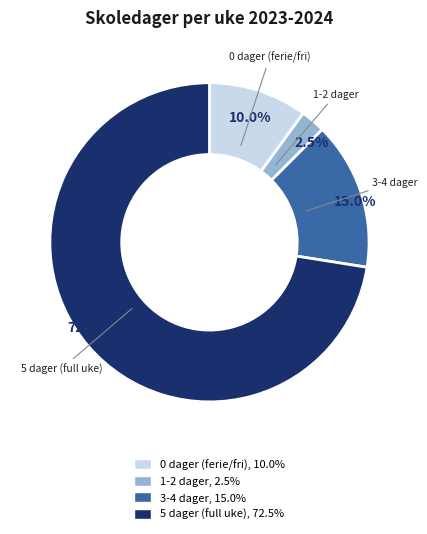

Is there any slice that represents more than half of the pie?

Yes